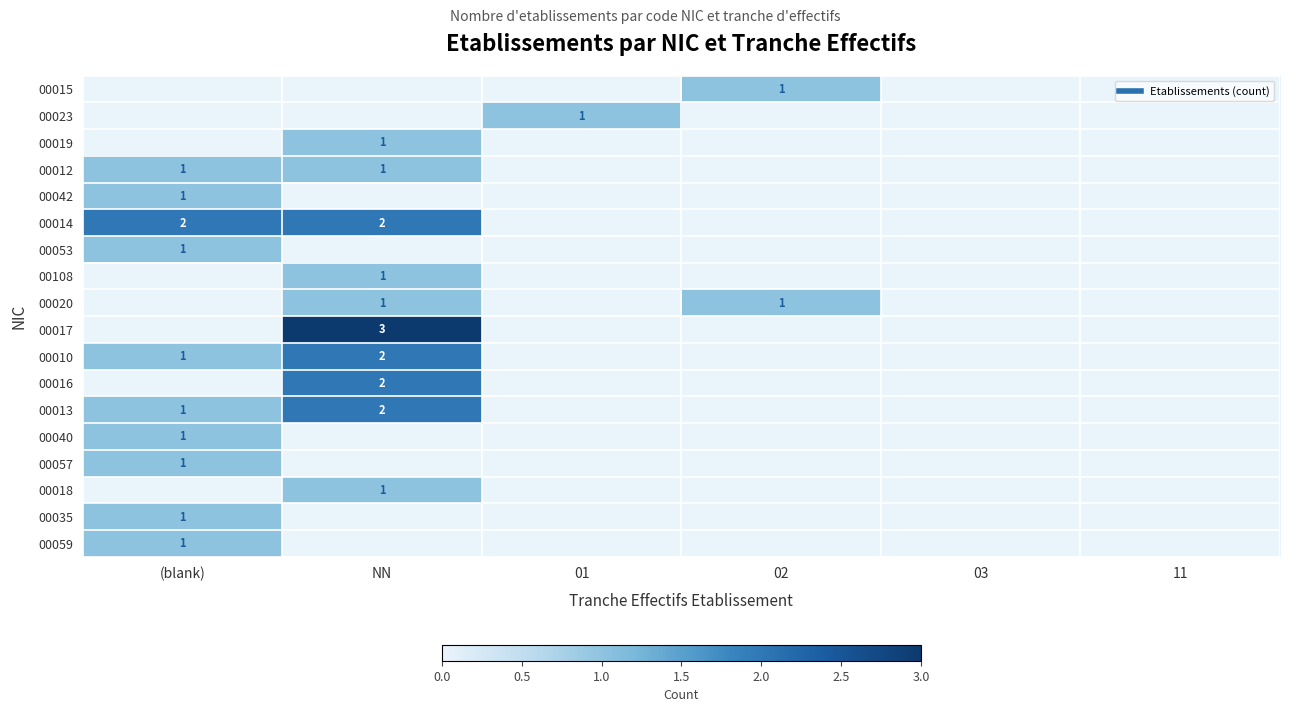

Is the value of 00015 at 03 greater than the value of 00020 at (blank)?

No